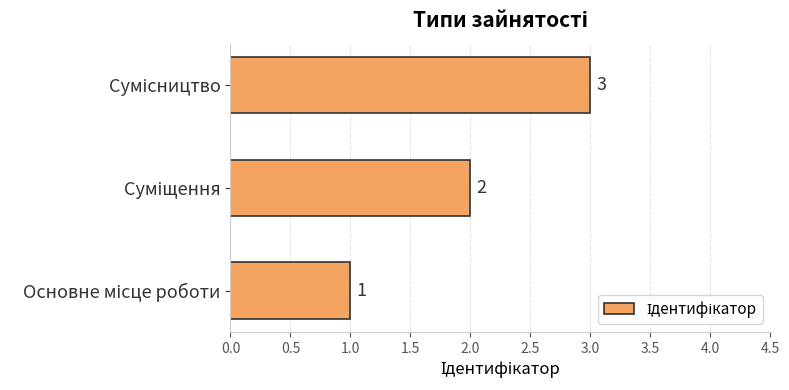

What is the minimum value shown in the chart?

1